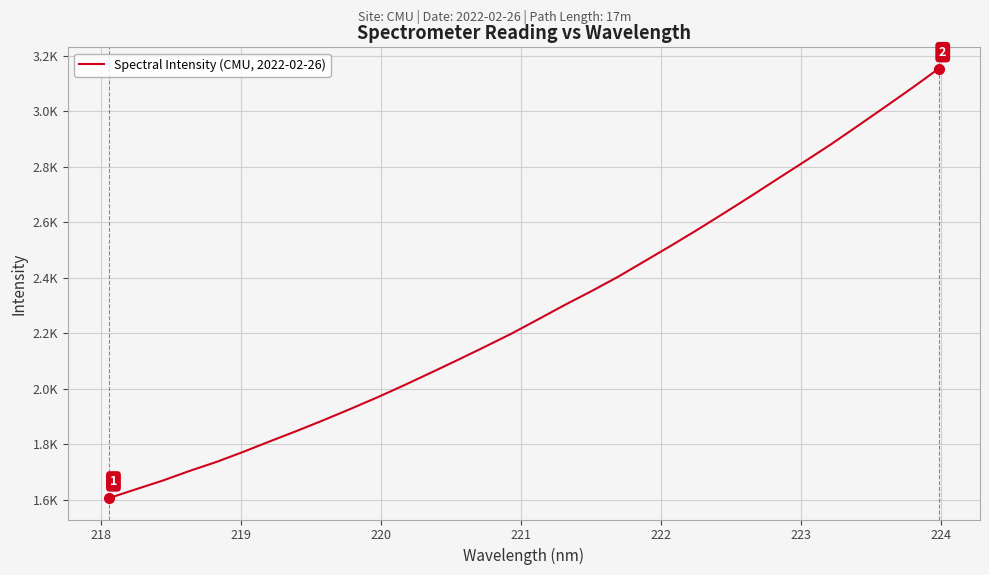

What is the greatest value displayed?

3152.6